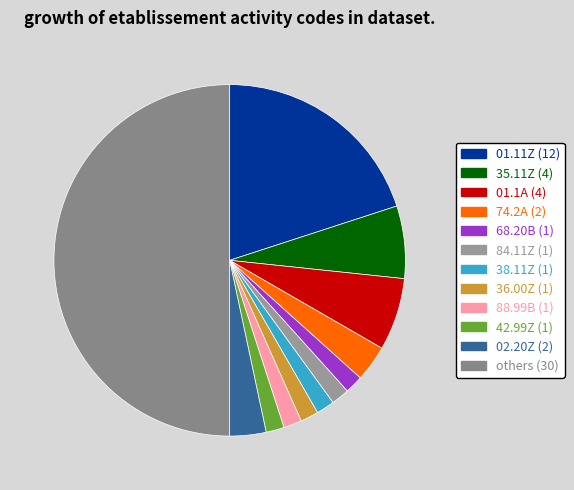

Count the number of slices in the pie.

12